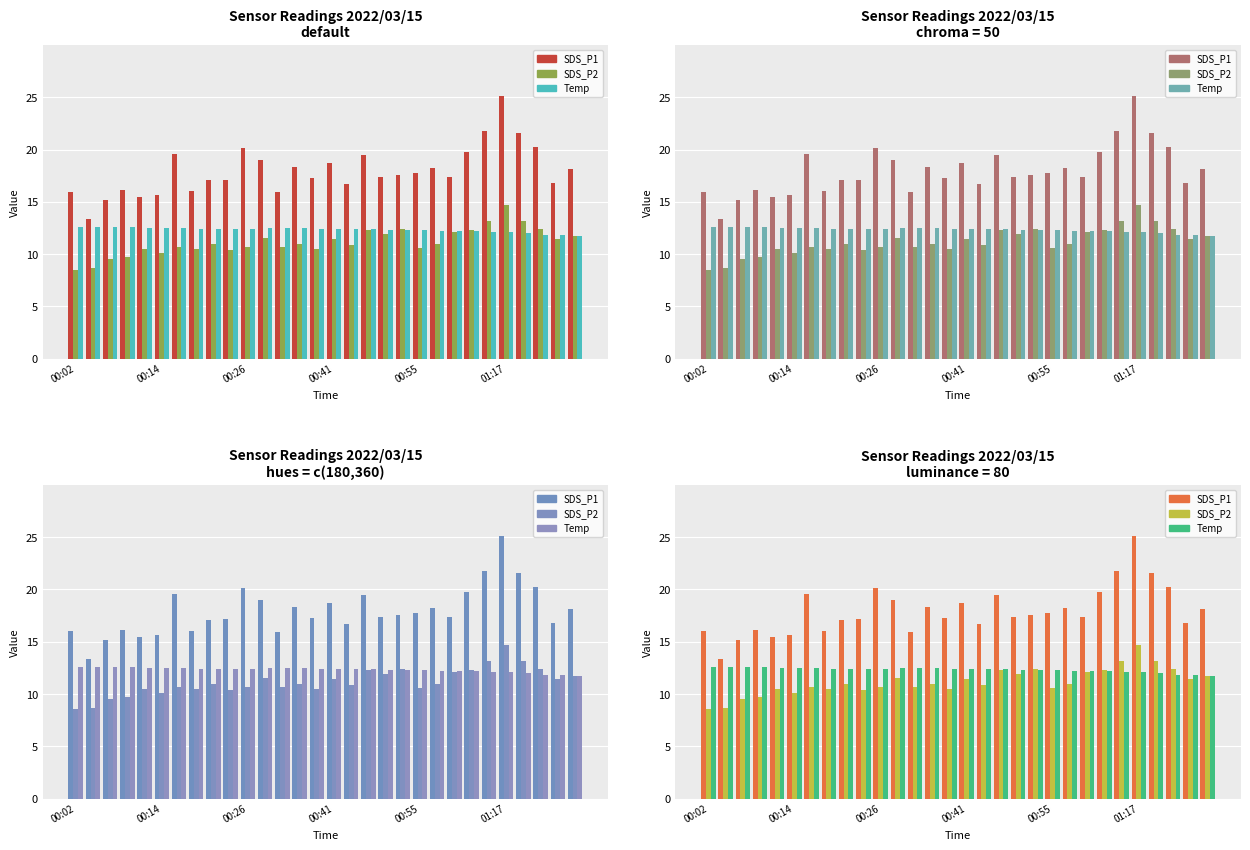

List the series in order of their peak value, lowest first.

Temp, SDS_P2, SDS_P1